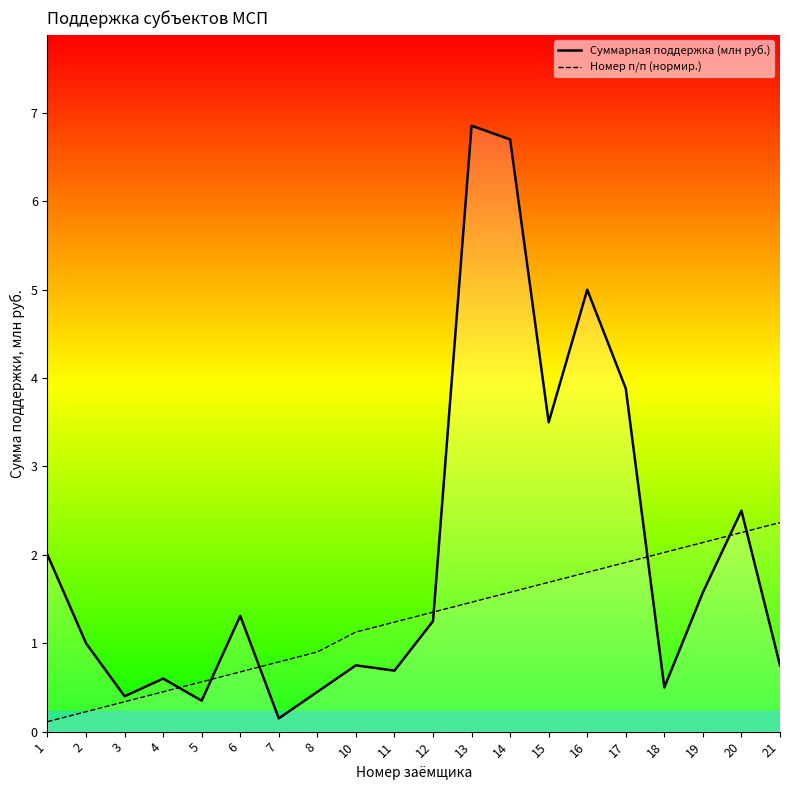

At 4, list the series in order from smallest to largest.

Номер п/п (нормир.), Суммарная поддержка (млн руб.)